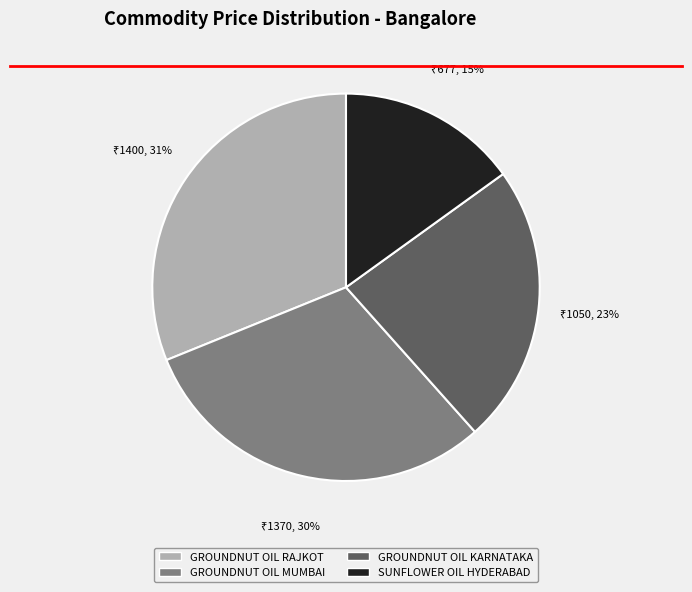

True or false: GROUNDNUT OIL KARNATAKA accounts for 32% of the total.

False